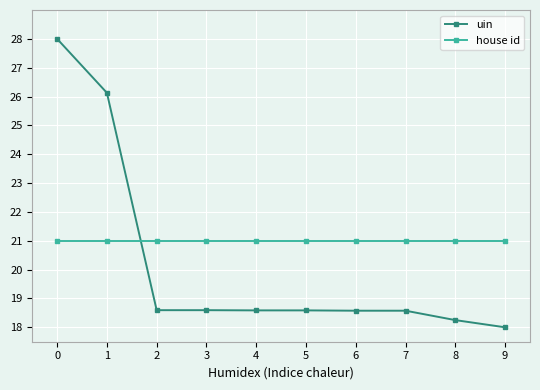

Rank the series by their average value, from highest to lowest.

house id, uin